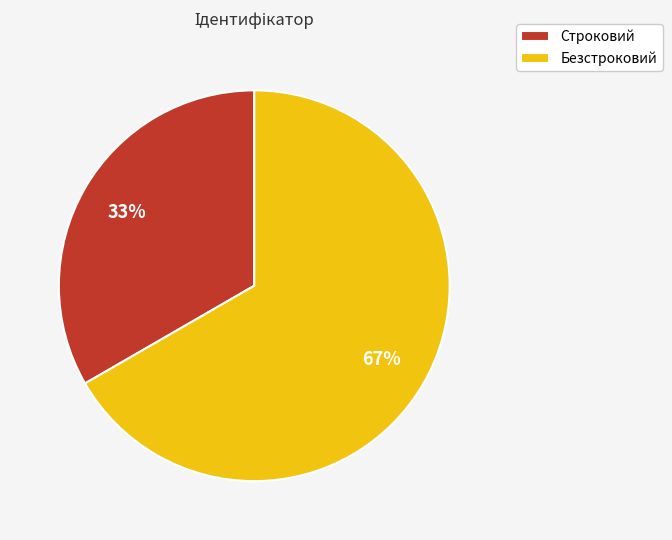

Between Безстроковий and Строковий, which is larger?

Безстроковий